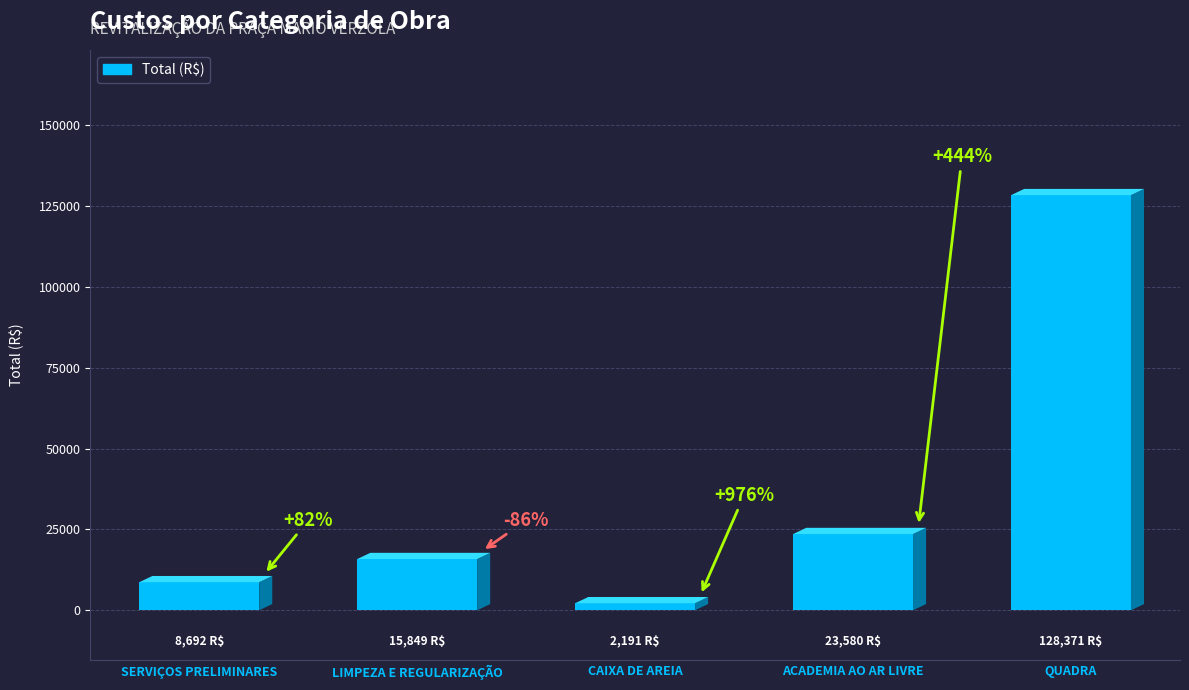

Are the bars horizontal?

No